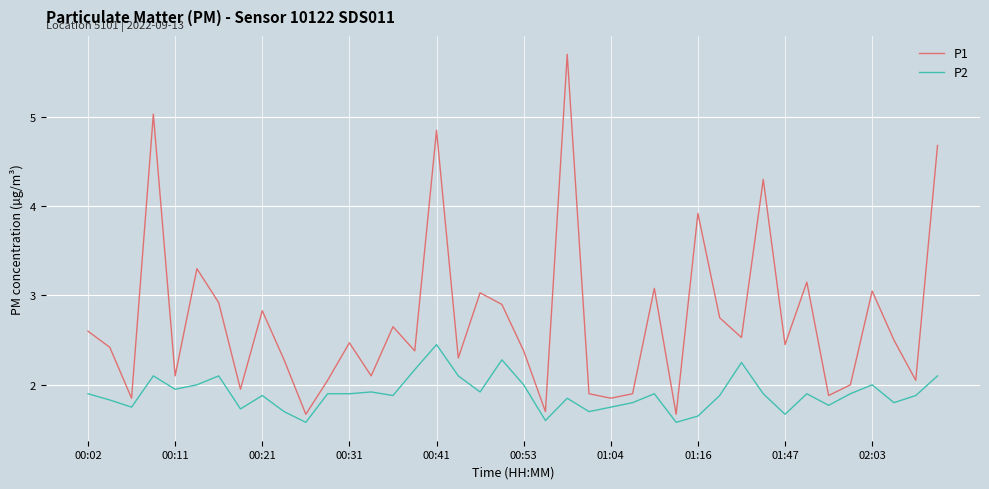

What is the maximum value shown in the chart?

5.7